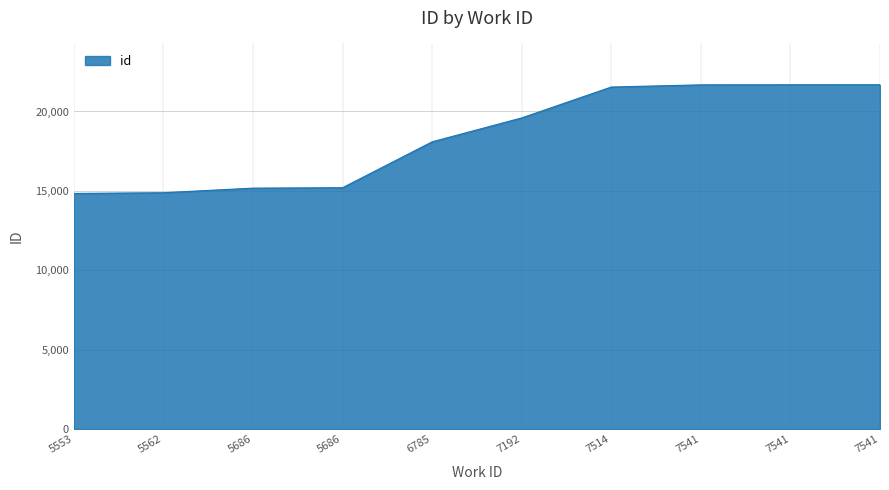

True or false: the data shows 15199 at 5686.

True